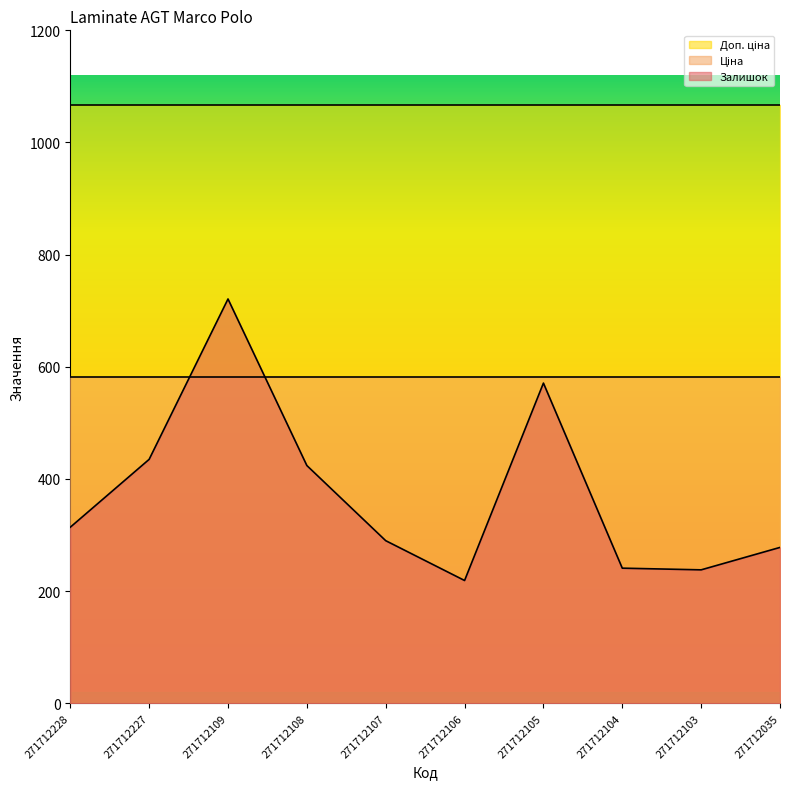

Rank the series at 271712227 from lowest to highest value.

Залишок, Ціна, Доп. ціна